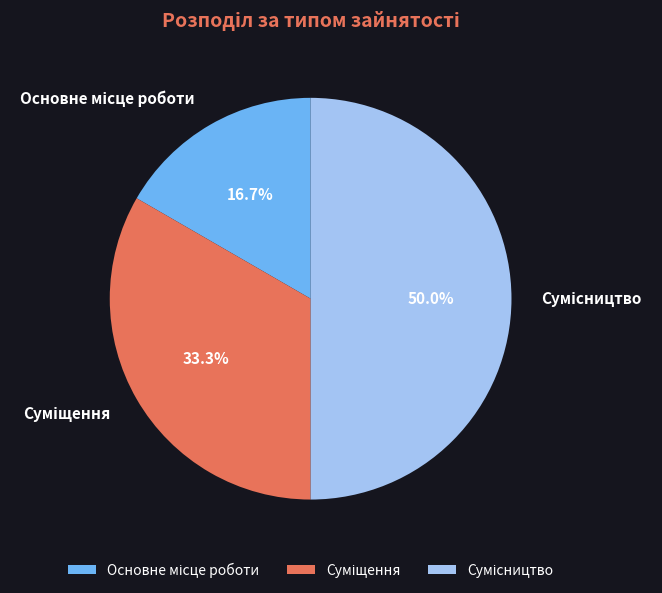

Is there any slice that represents more than half of the pie?

No